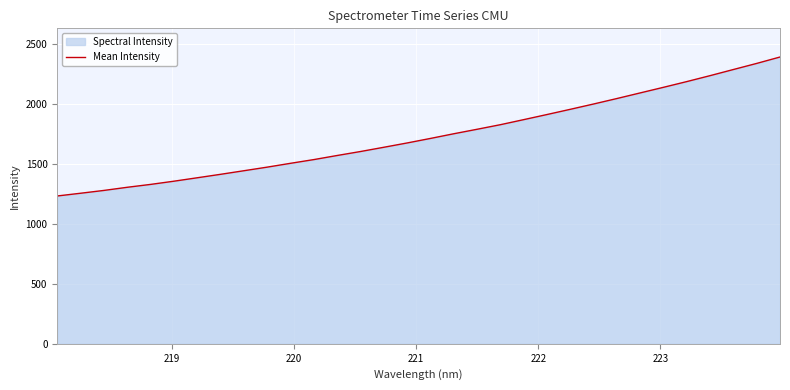

What is the difference between the maximum and minimum values?

1159.3